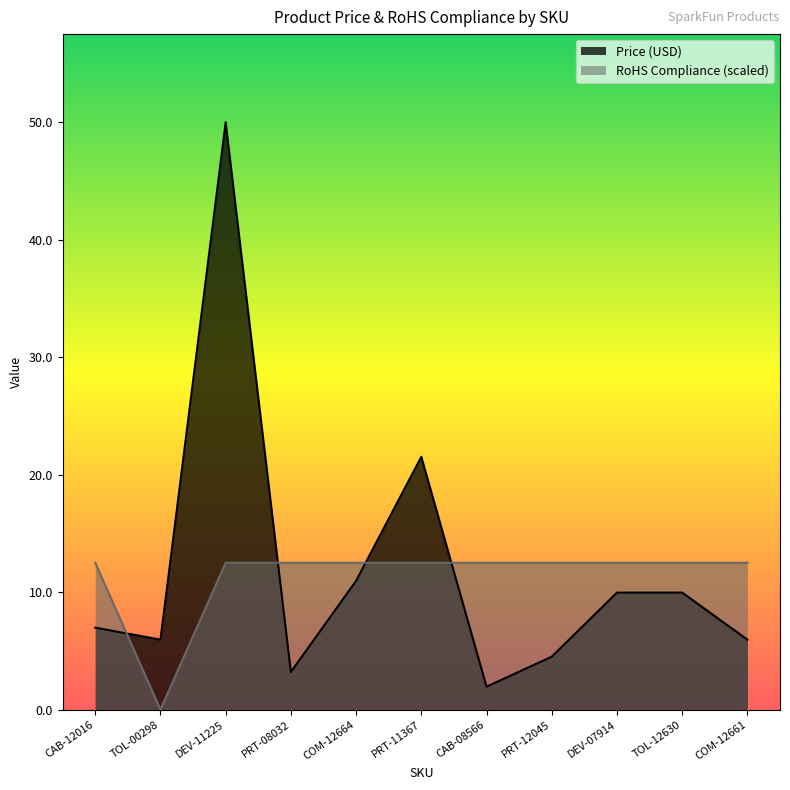

Does the chart have visible grid lines?

No